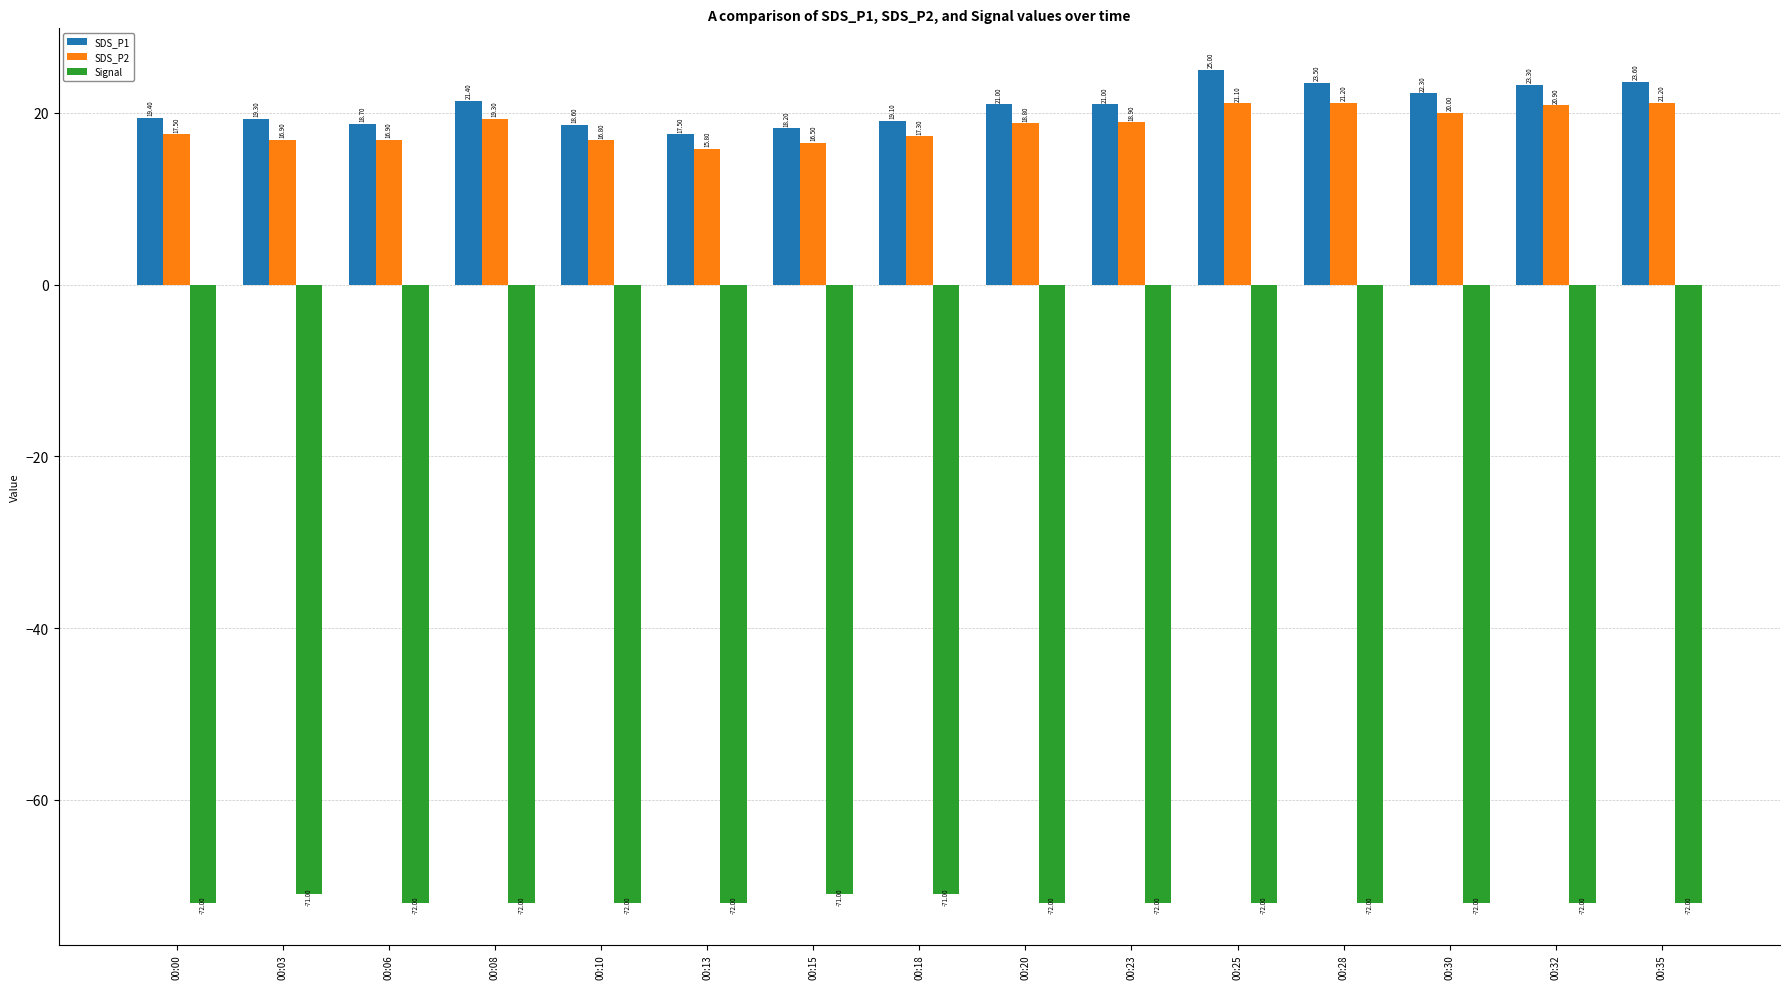

What is the difference between the maximum and minimum values in the SDS_P2 series?

5.4